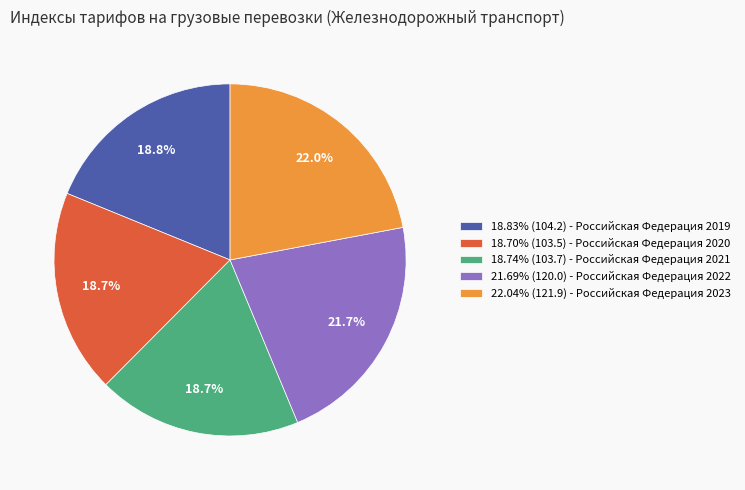

Is 18.74% (103.7) - Российская Федерация 2021 the majority of the pie?

No